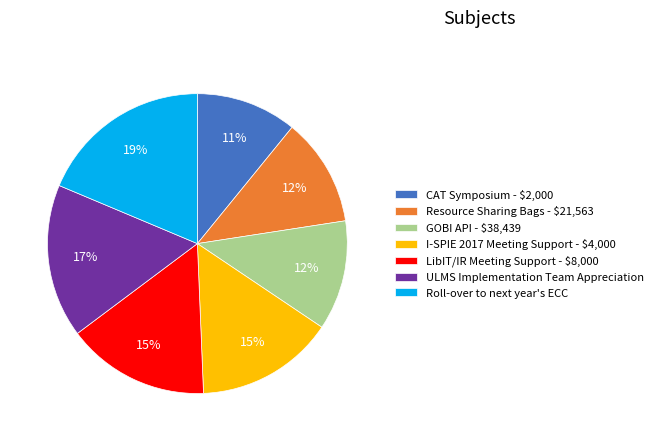

To the nearest percent, what portion does Roll-over to next year's ECC represent?

19%